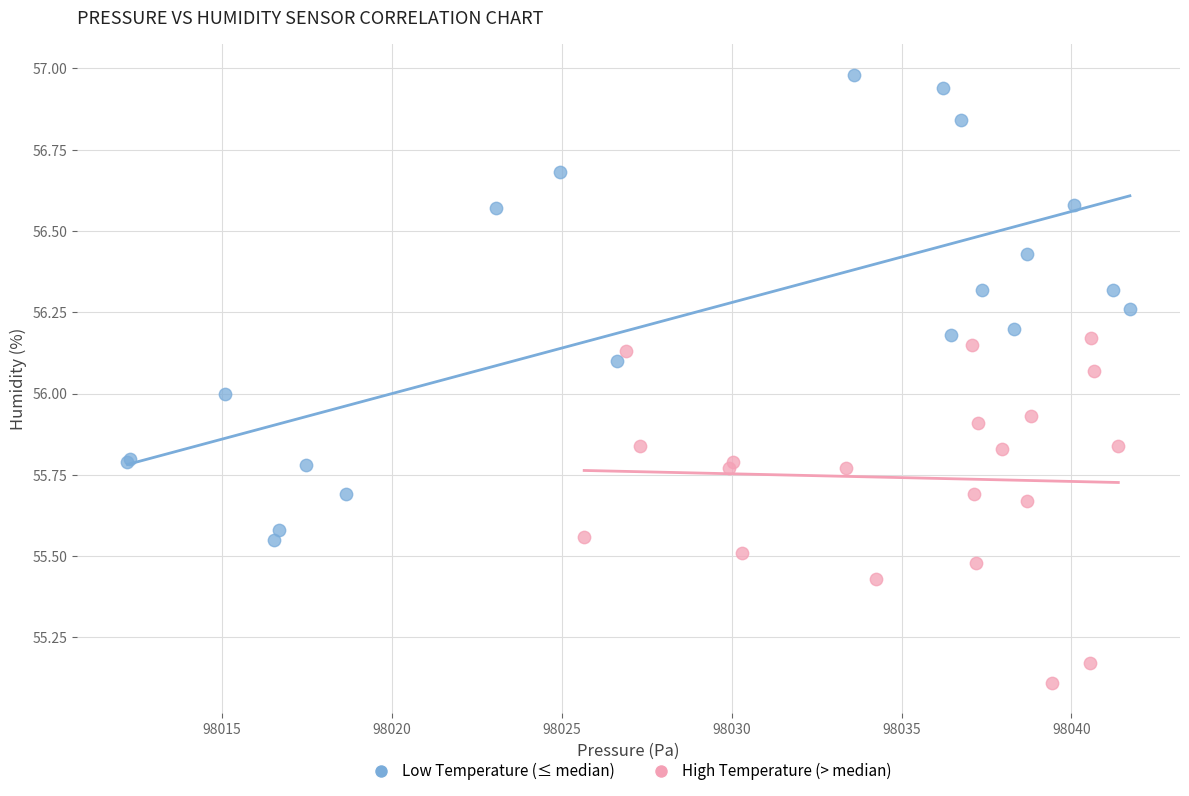

Which series has the widest spread of Y values?

Low Temperature (≤ median)